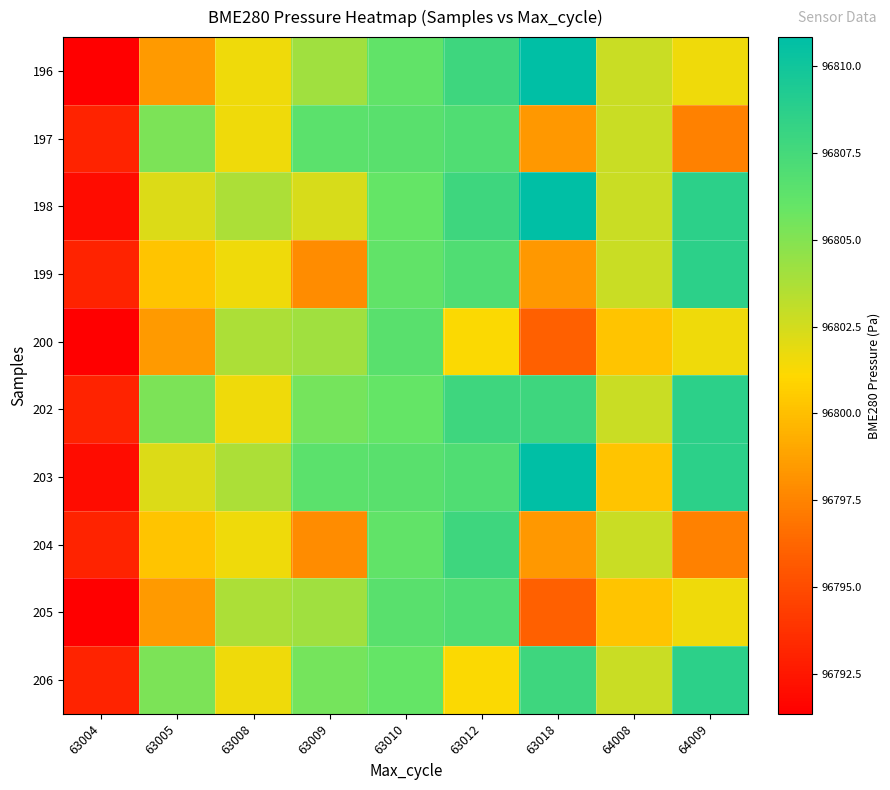

What is the minimum value shown in the chart?

96791.3